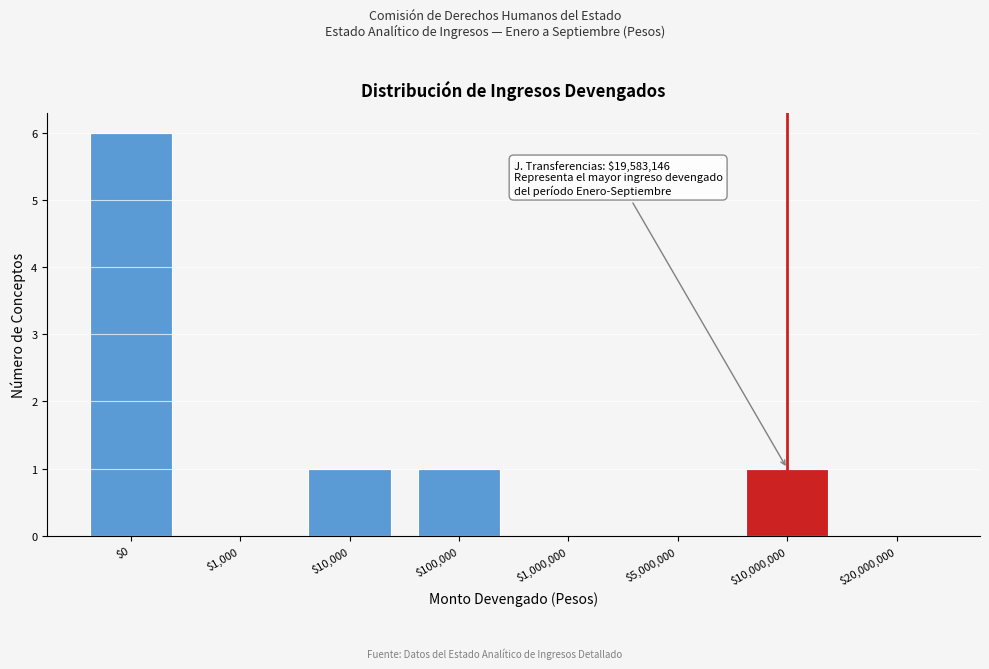

Is it true that the value at $10,000,000 is 1?

True